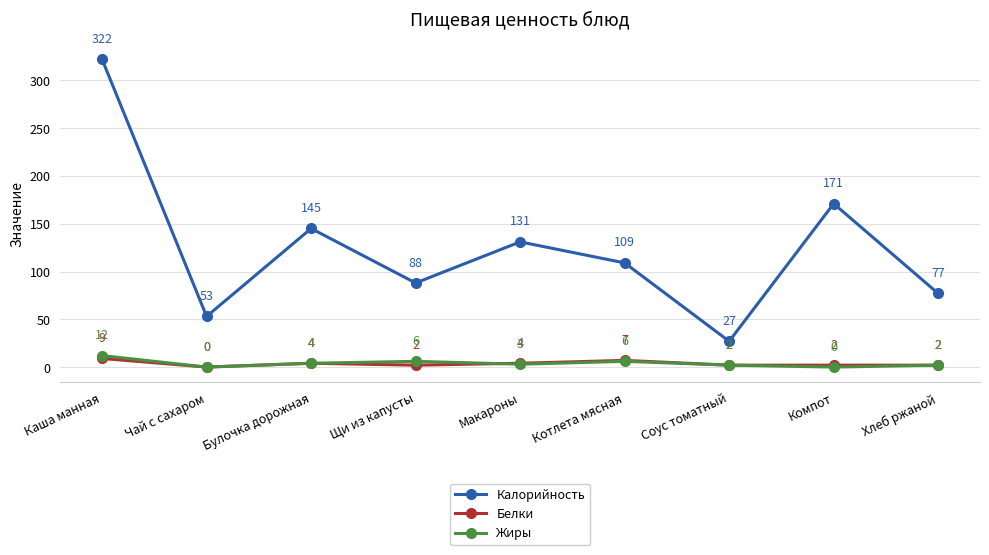

Reading right to left, list all the values displayed in this chart.

Калорийность: 77	171	27	109	131	88	145	53	322
Белки: 2	2	2	7	4	2	4	0	9
Жиры: 2	0	2	6	3	6	4	0	12